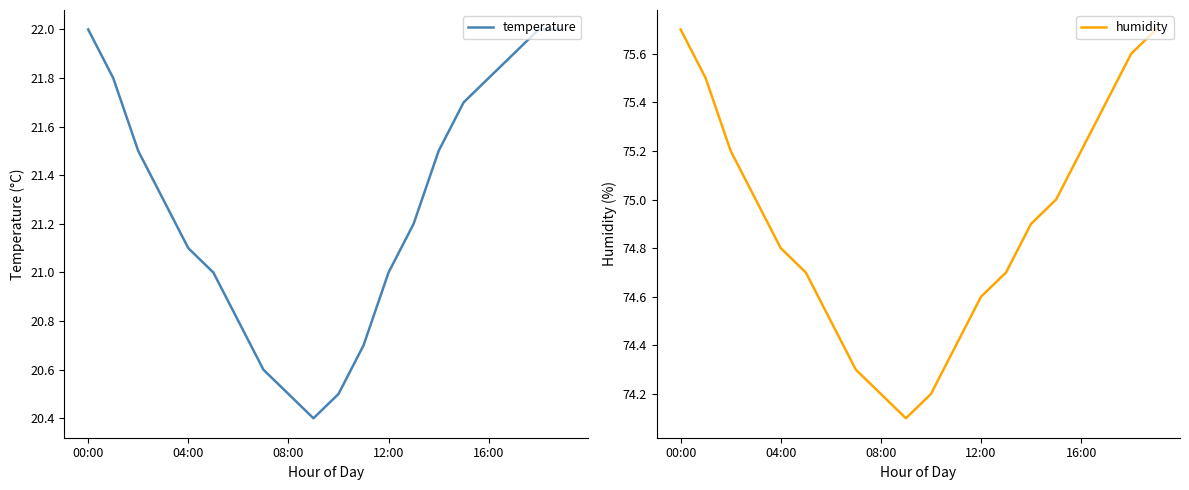

Which series changed the most between 11 and 12?

temperature